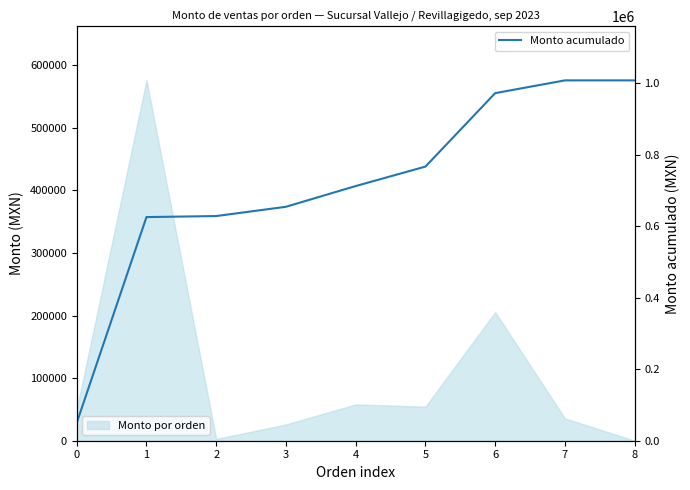

Reading left to right, what are all the values shown in this chart?

49907.2	625669.2	628553.2	654488.2	712508.2	766913.2	972433.2	1008119.2	1008119.2